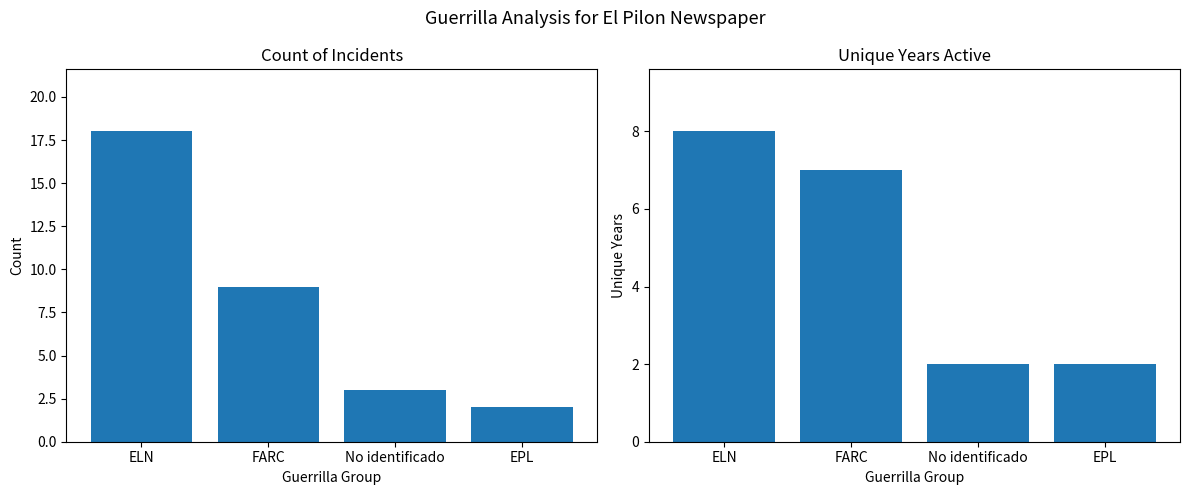

What is the difference between the second highest and minimum values in the Count of Incidents series?

7